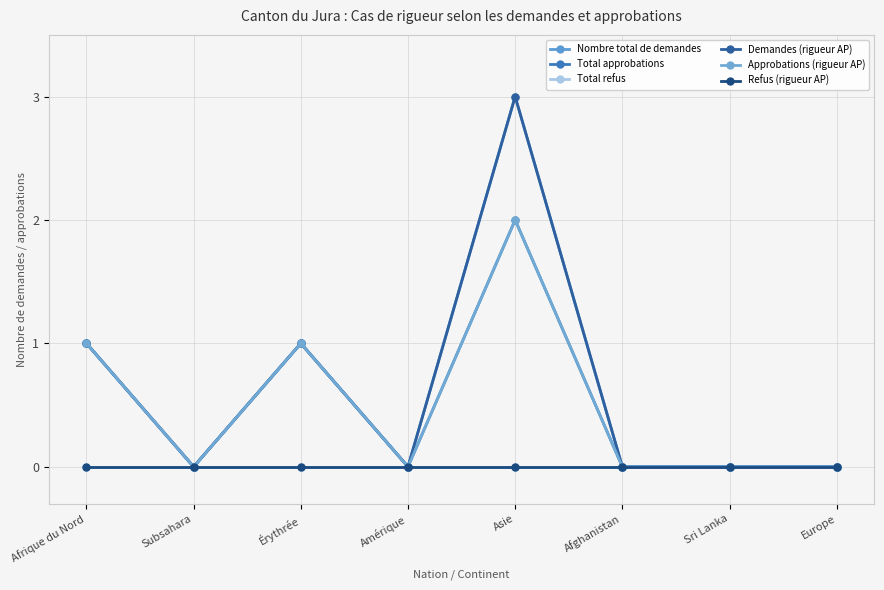

At which category is the sum across all series the highest?

Asie